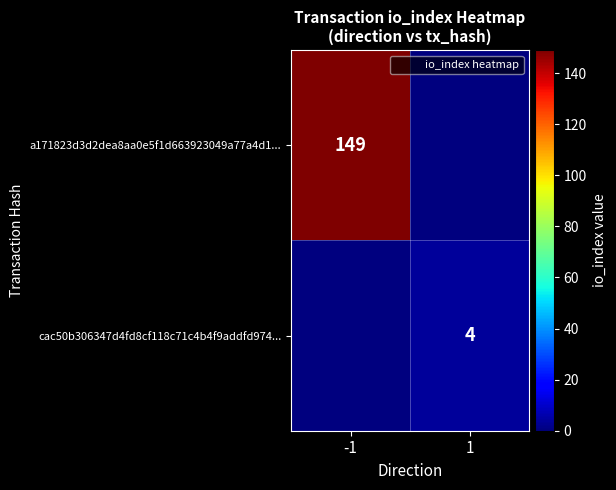

At which category does the chart reach its peak across all series?

-1